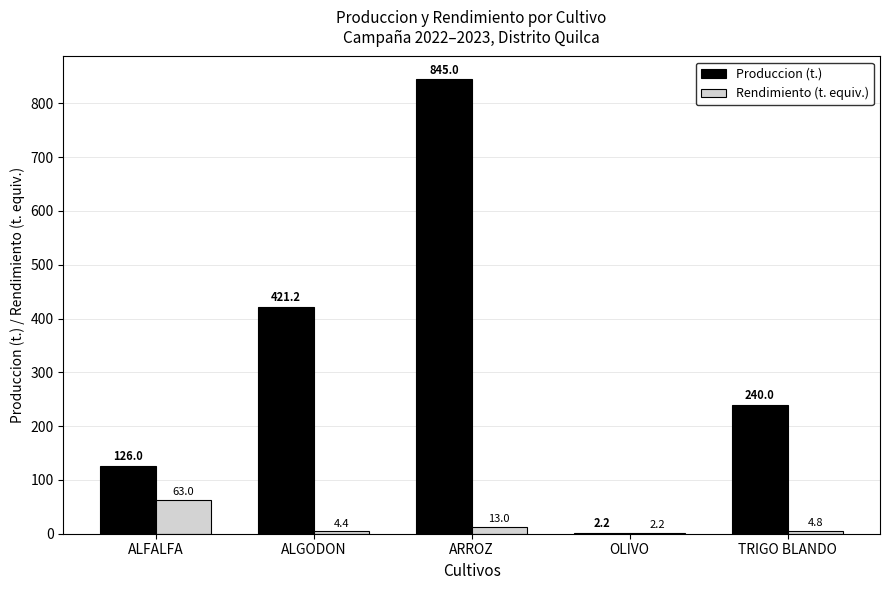

What is the total value across all series at OLIVO?

4.4